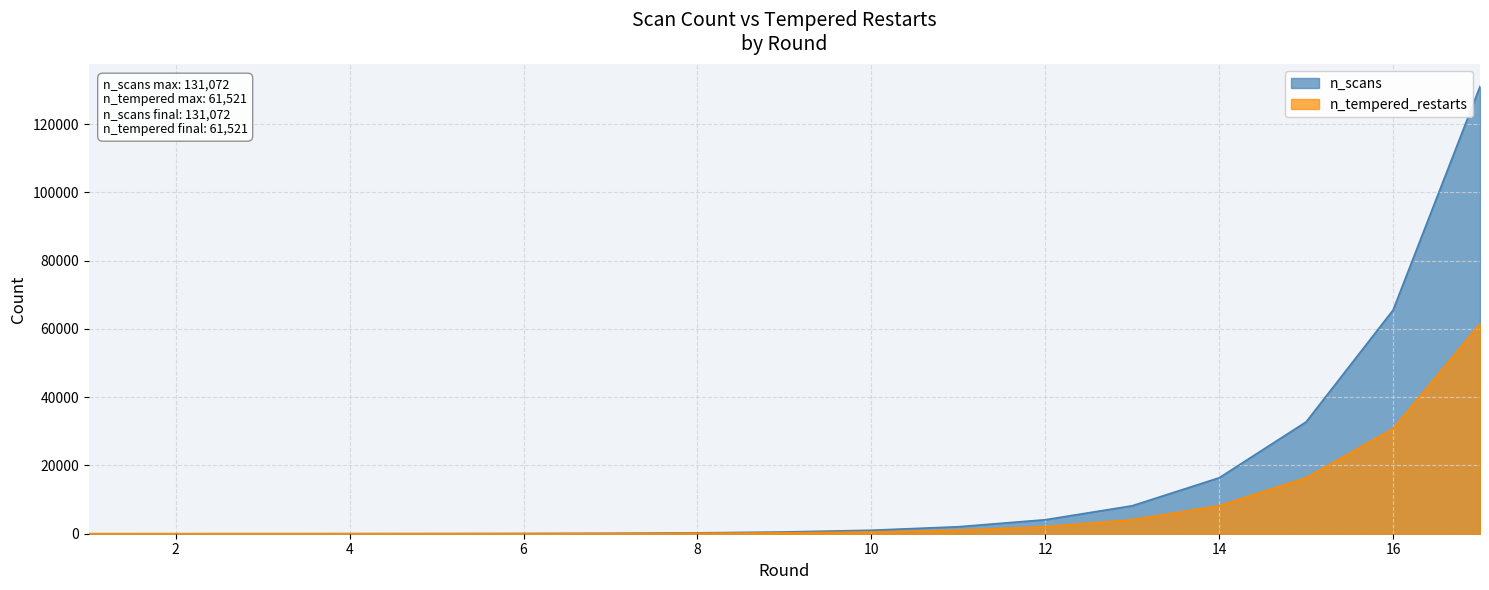

The n_scans series shows 1024 at 10. True or false?

True